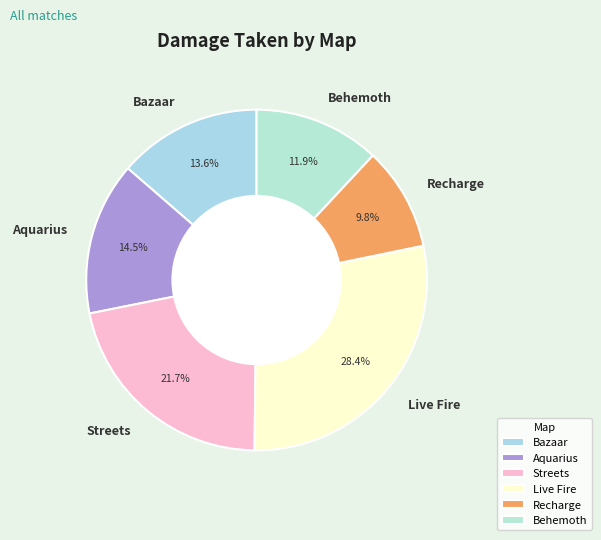

How many segments does this pie chart have?

6